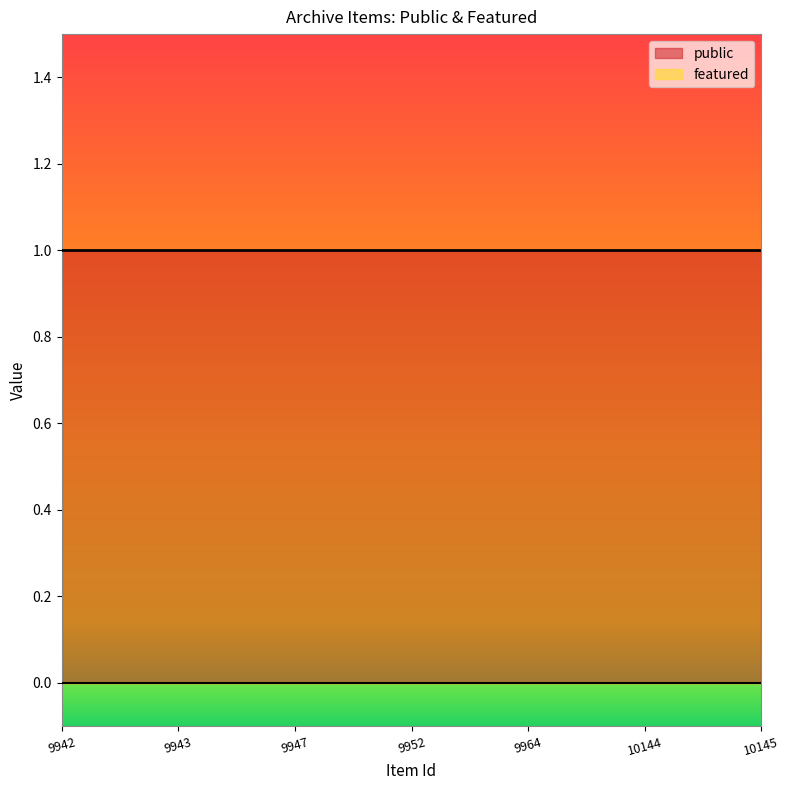

Read the public value at 9942.

1